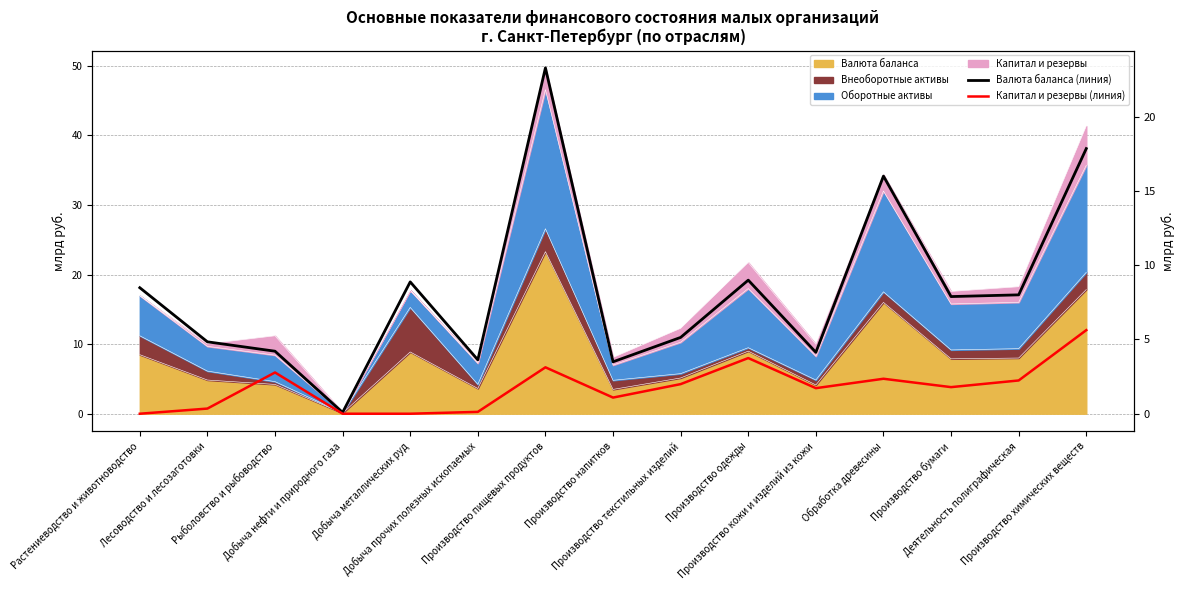

Which series has the largest range (max minus min)?

Валюта баланса (линия)